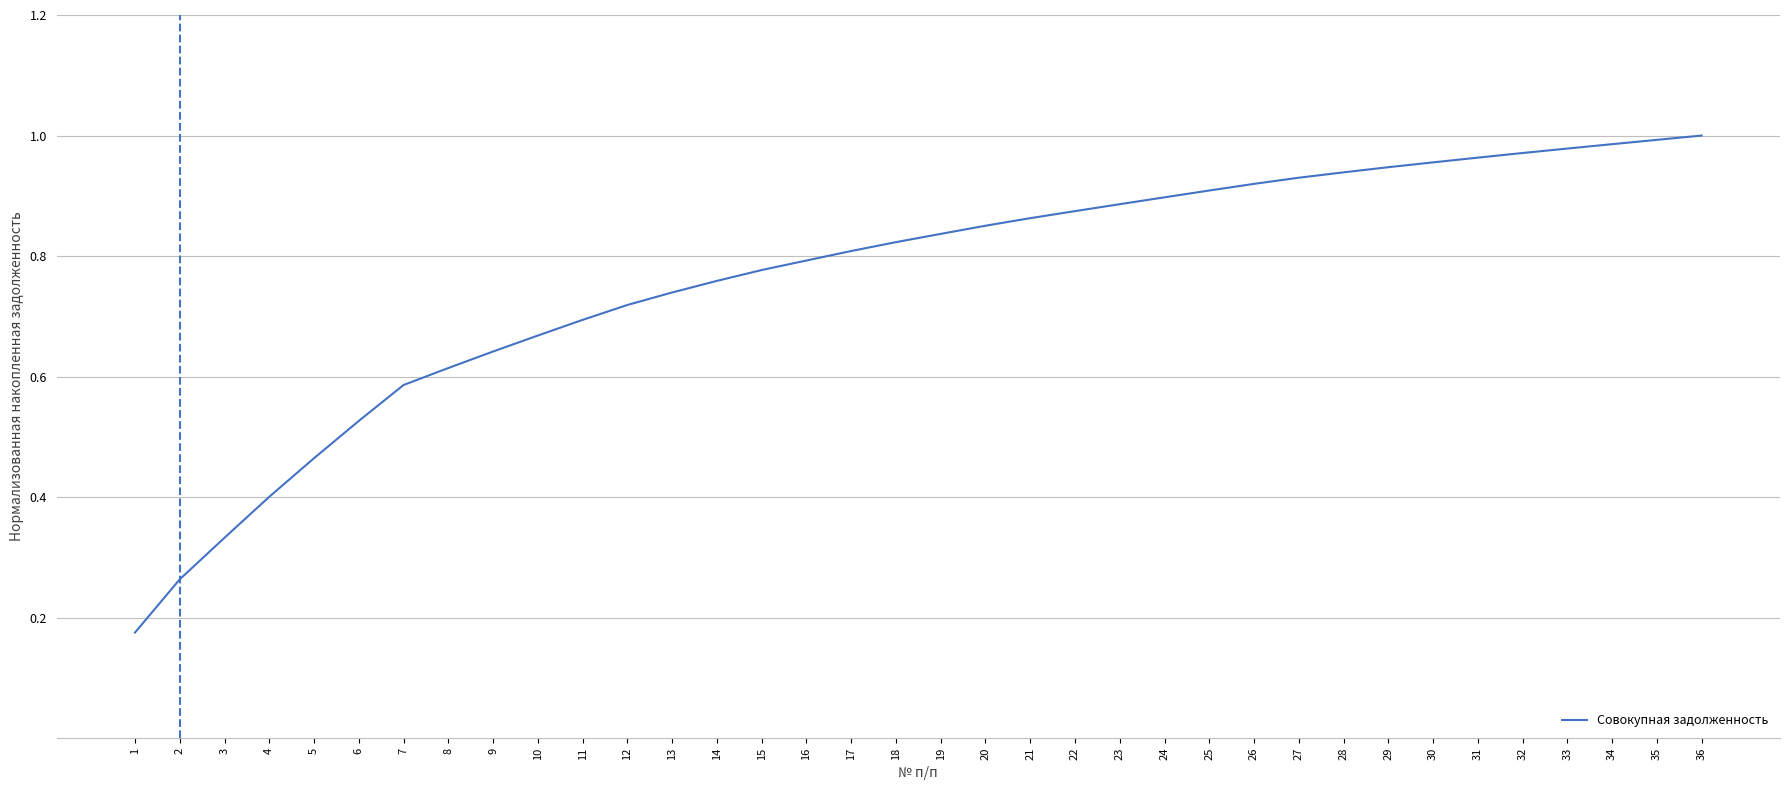

Between 25 and 16, which is larger?

25